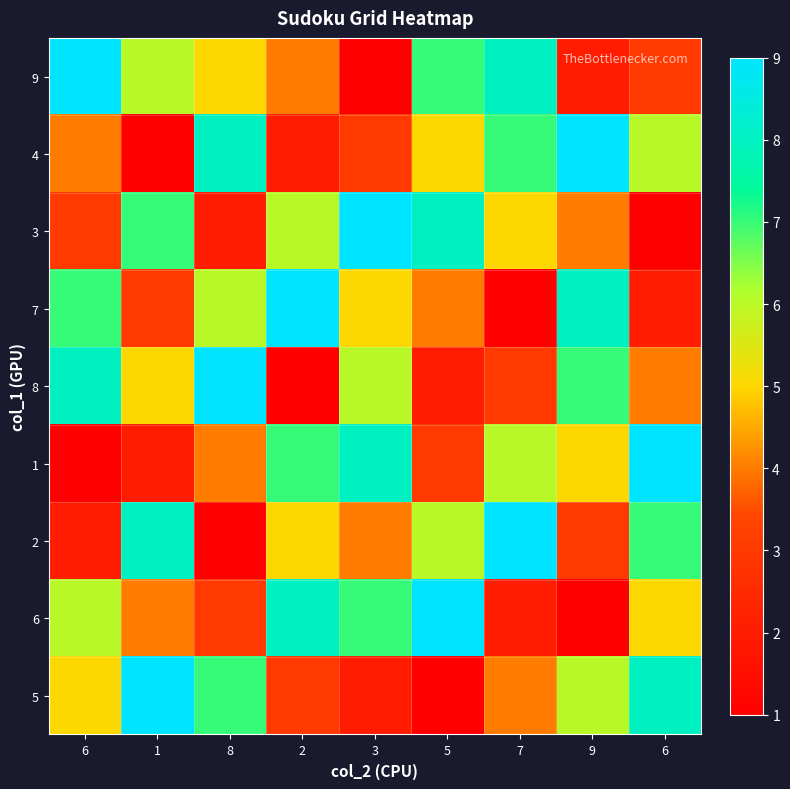

Reading left to right, extract all data points from this chart.

9: 6=9	1=6	8=5	2=4	3=1	5=7	7=8	9=2	6=3
4: 6=4	1=1	8=8	2=2	3=3	5=5	7=7	9=9	6=6
3: 6=3	1=7	8=2	2=6	3=9	5=8	7=5	9=4	6=1
7: 6=7	1=3	8=6	2=9	3=5	5=4	7=1	9=8	6=2
8: 6=8	1=5	8=9	2=1	3=6	5=2	7=3	9=7	6=4
1: 6=1	1=2	8=4	2=7	3=8	5=3	7=6	9=5	6=9
2: 6=2	1=8	8=1	2=5	3=4	5=6	7=9	9=3	6=7
6: 6=6	1=4	8=3	2=8	3=7	5=9	7=2	9=1	6=5
5: 6=5	1=9	8=7	2=3	3=2	5=1	7=4	9=6	6=8